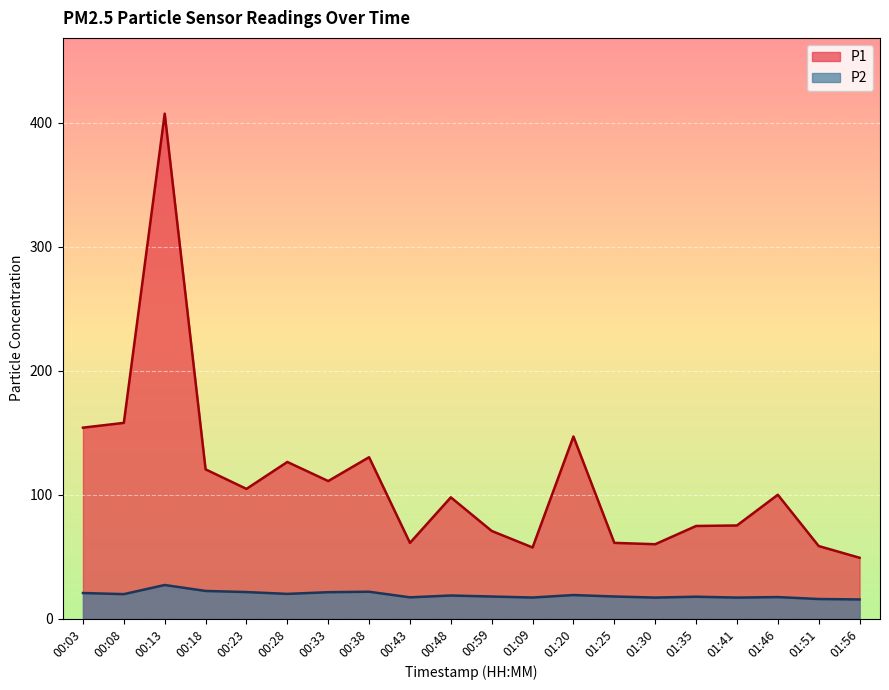

Reading right to left, extract all data points from this chart.

P1: 01:56=49.1	01:51=58.5	01:46=99.9	01:41=75.1	01:35=74.7	01:30=60.0	01:25=61.1	01:20=146.9	01:09=57.4	00:59=70.7	00:48=97.8	00:43=61.1	00:38=130.2	00:33=111.0	00:28=126.4	00:23=104.7	00:18=120.4	00:13=407.4	00:08=157.9	00:03=154.1
P2: 01:56=15.4	01:51=15.8	01:46=17.4	01:41=16.9	01:35=17.6	01:30=16.9	01:25=17.8	01:20=19.0	01:09=17.0	00:59=17.8	00:48=18.6	00:43=17.1	00:38=21.7	00:33=21.3	00:28=19.9	00:23=21.4	00:18=22.3	00:13=27.1	00:08=19.7	00:03=20.6